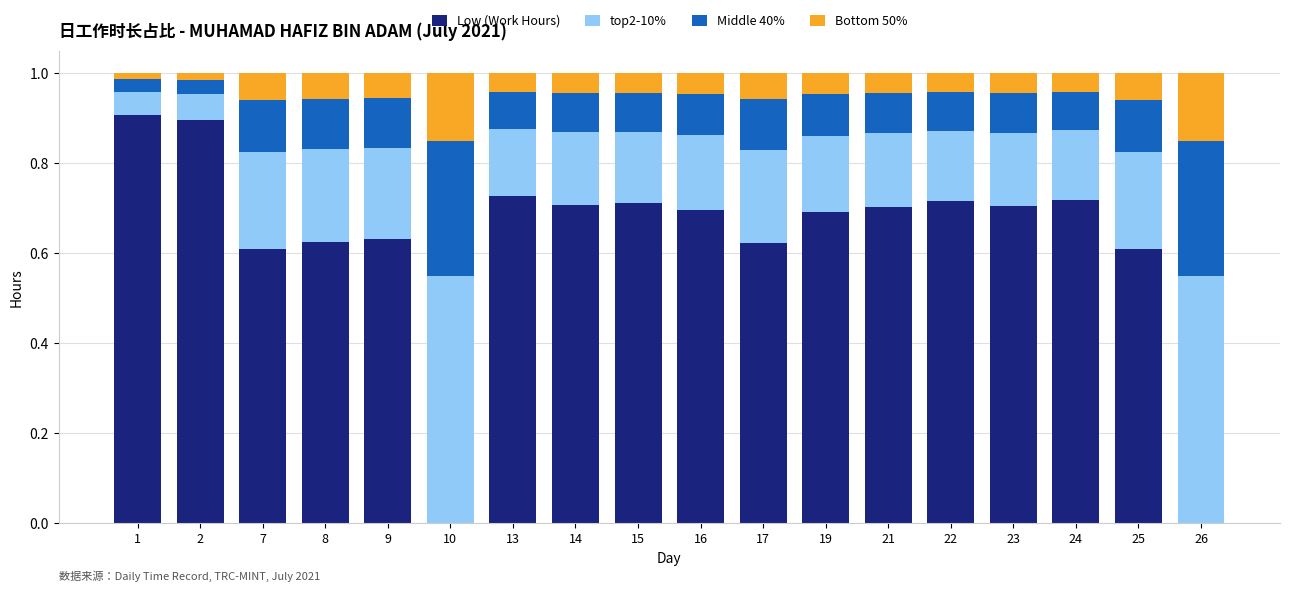

The Low (Work Hours) series shows 0.5 at 19. True or false?

False